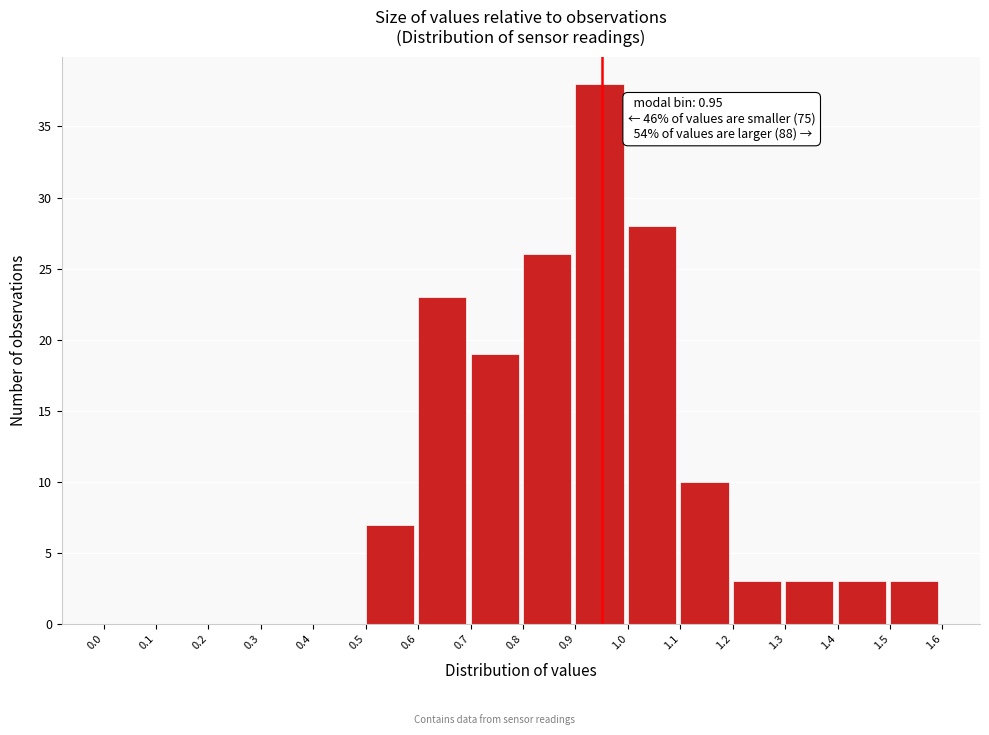

Which range on the x-axis has the tallest bar?

0.9 to 1.0